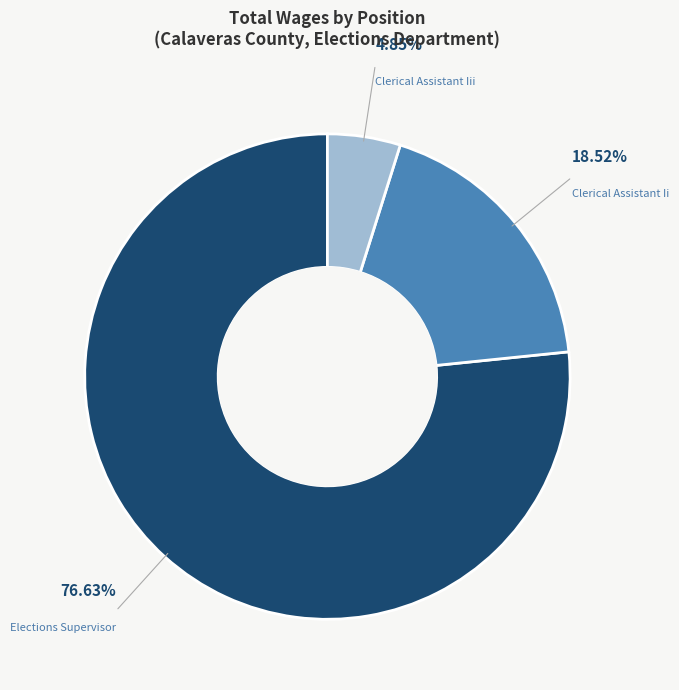

How many slices are in this pie chart?

3